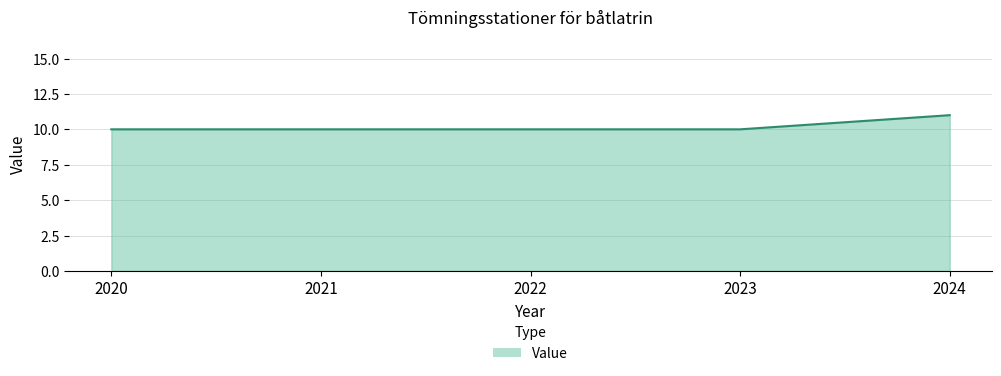

Reading left to right, extract all data points from this chart.

2020=10	2021=10	2022=10	2023=10	2024=11